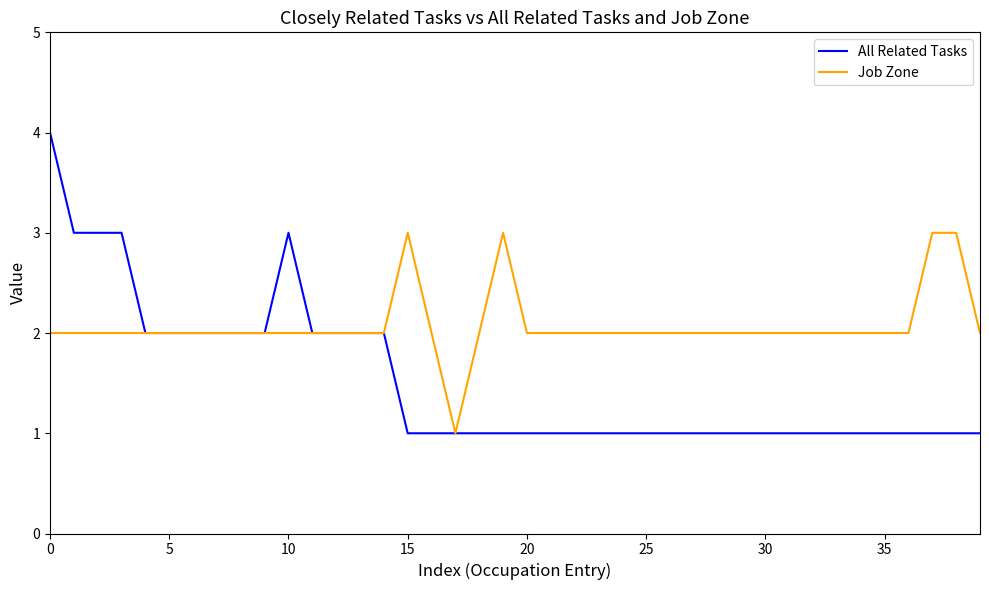

Which series has the widest spread of values?

All Related Tasks